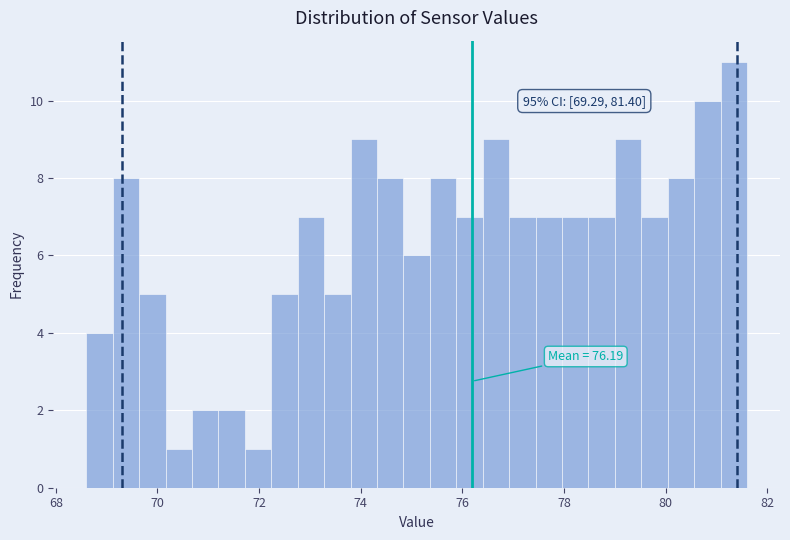

Around what value on the x-axis is the tallest bar? Give the approximate position of its centre, as read against the axis.

81.4